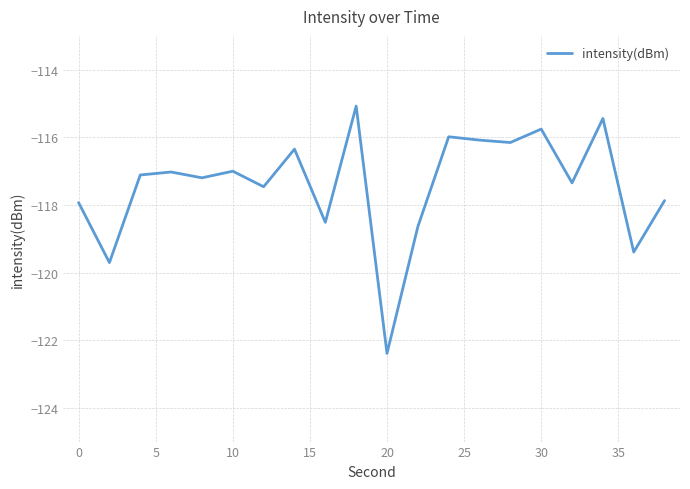

What is the difference between the maximum and minimum values?

7.3